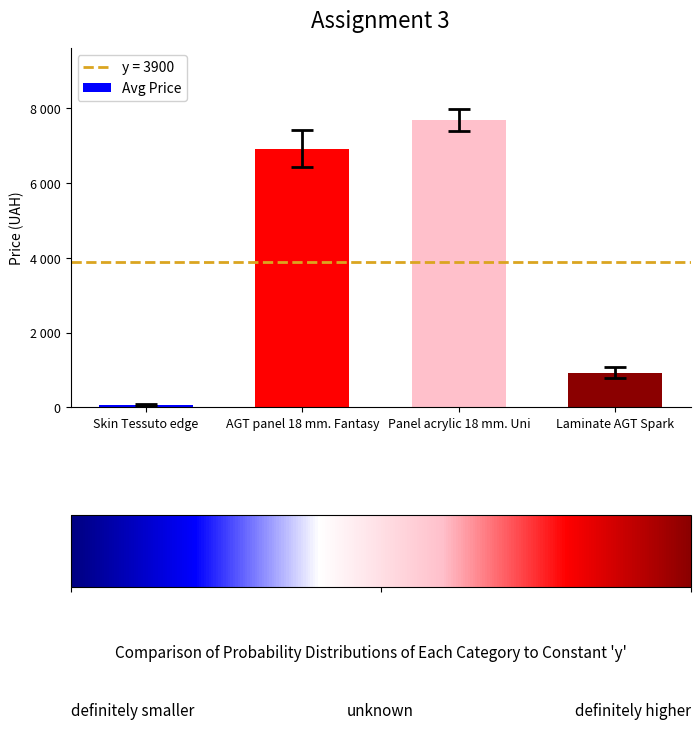

Are the bars horizontal?

No